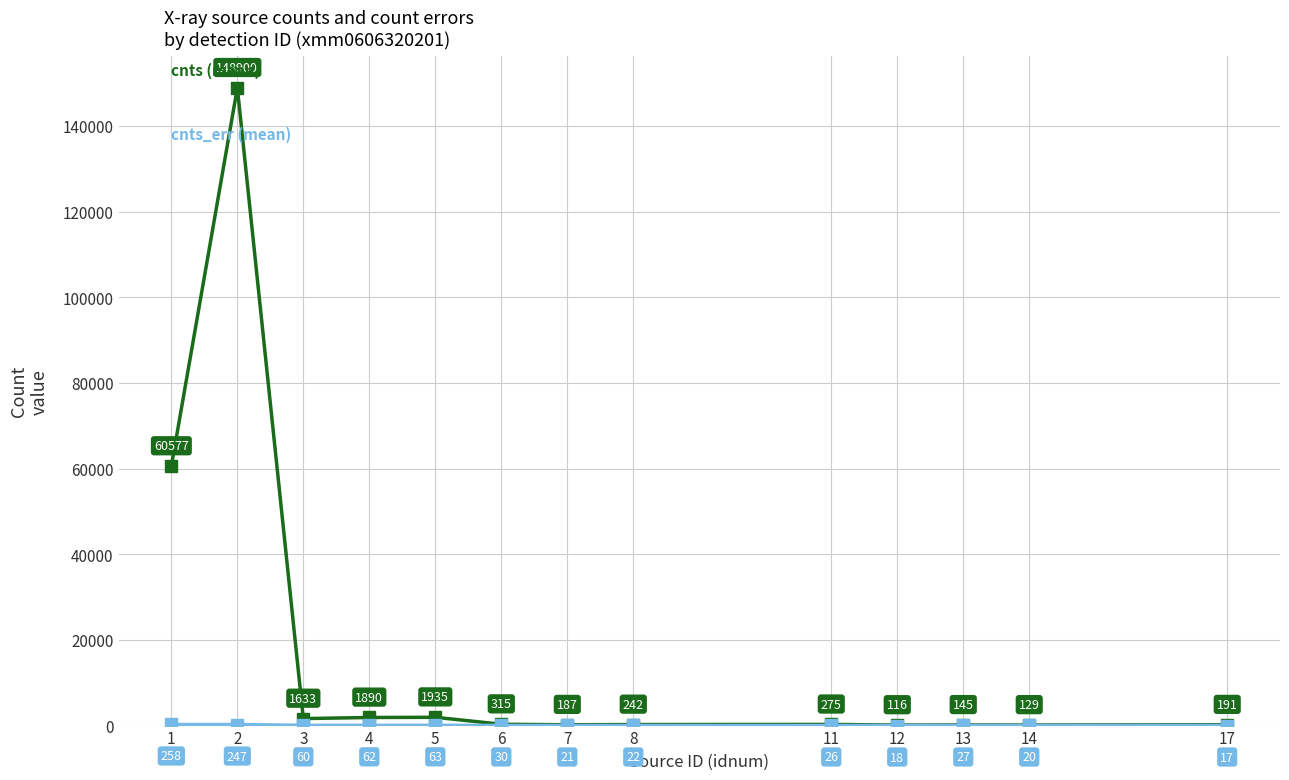

What is the maximum value shown in the chart?

148899.9